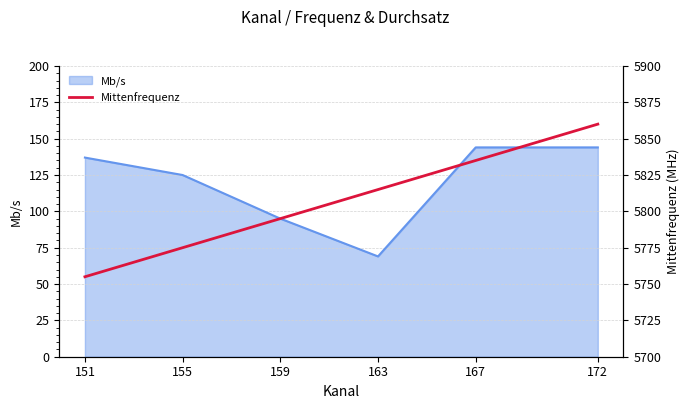

How many lines are shown in the chart?

1